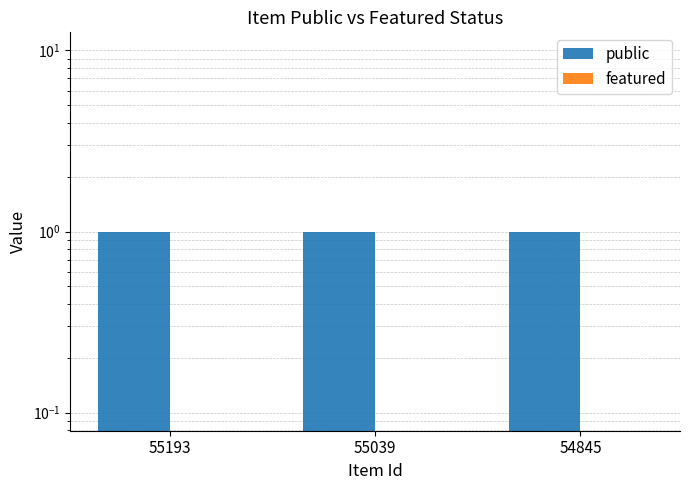

What is the total value across all series at 55039?

1